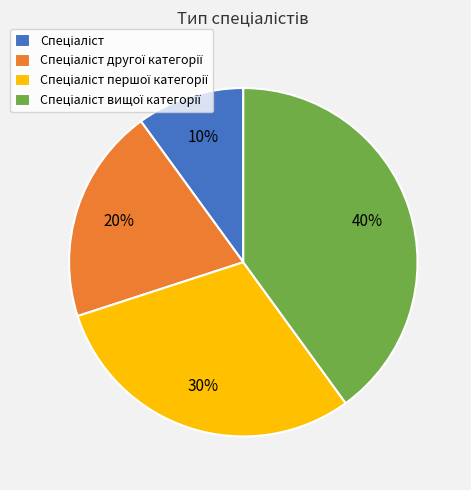

Count the number of slices in the pie.

4